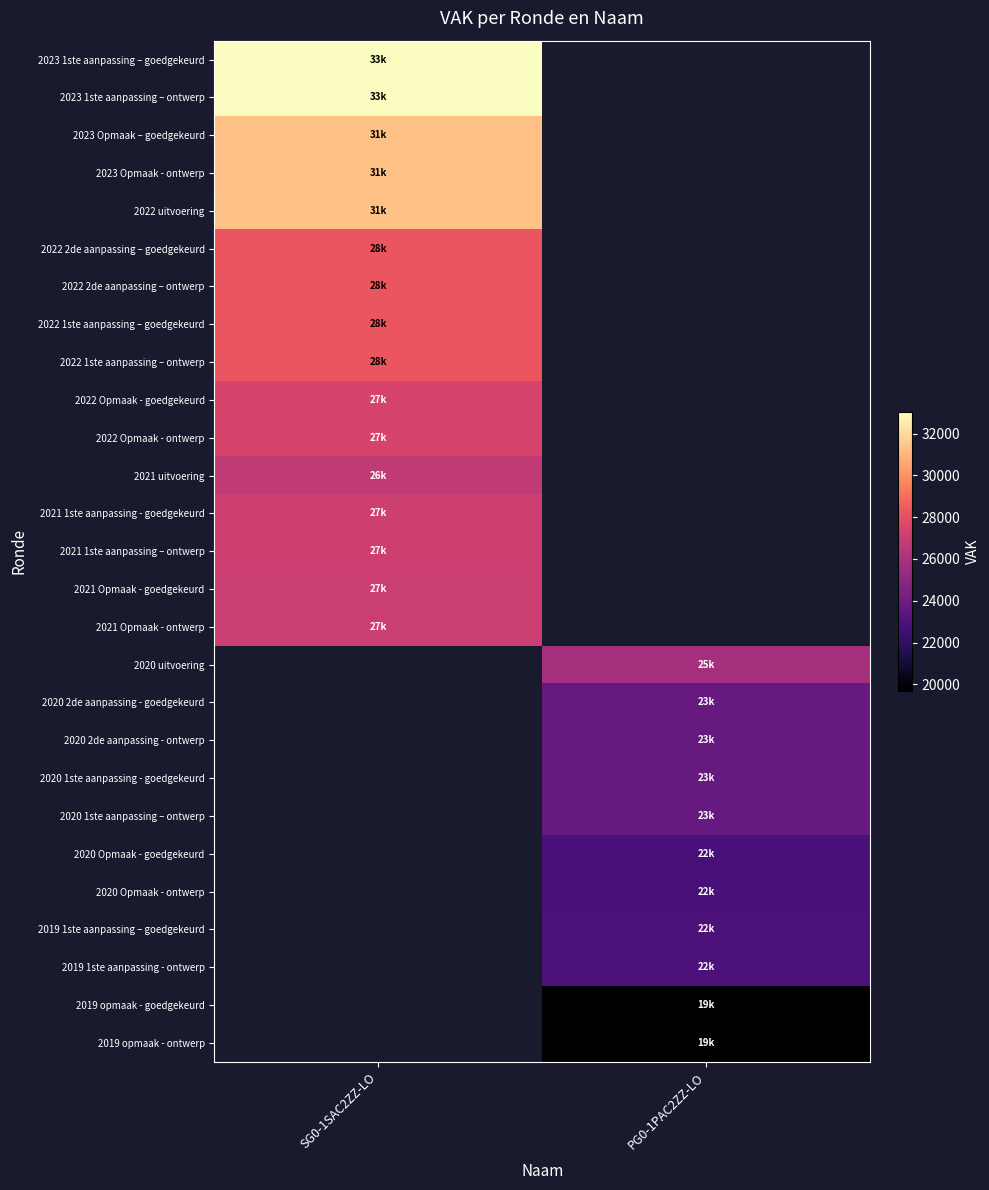

Is the value of 2022 Opmaak - ontwerp at SG0-1SAC2ZZ-LO greater than the value of 2020 2de aanpassing - ontwerp at PG0-1PAC2ZZ-LO?

Yes